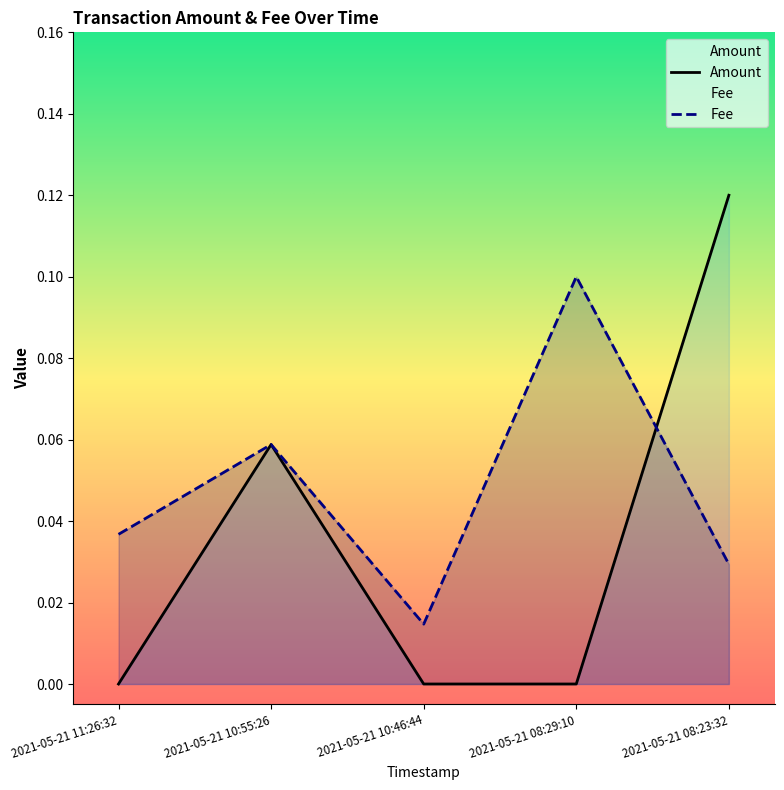

What position from the left is 2021-05-21 10:46:44?

3